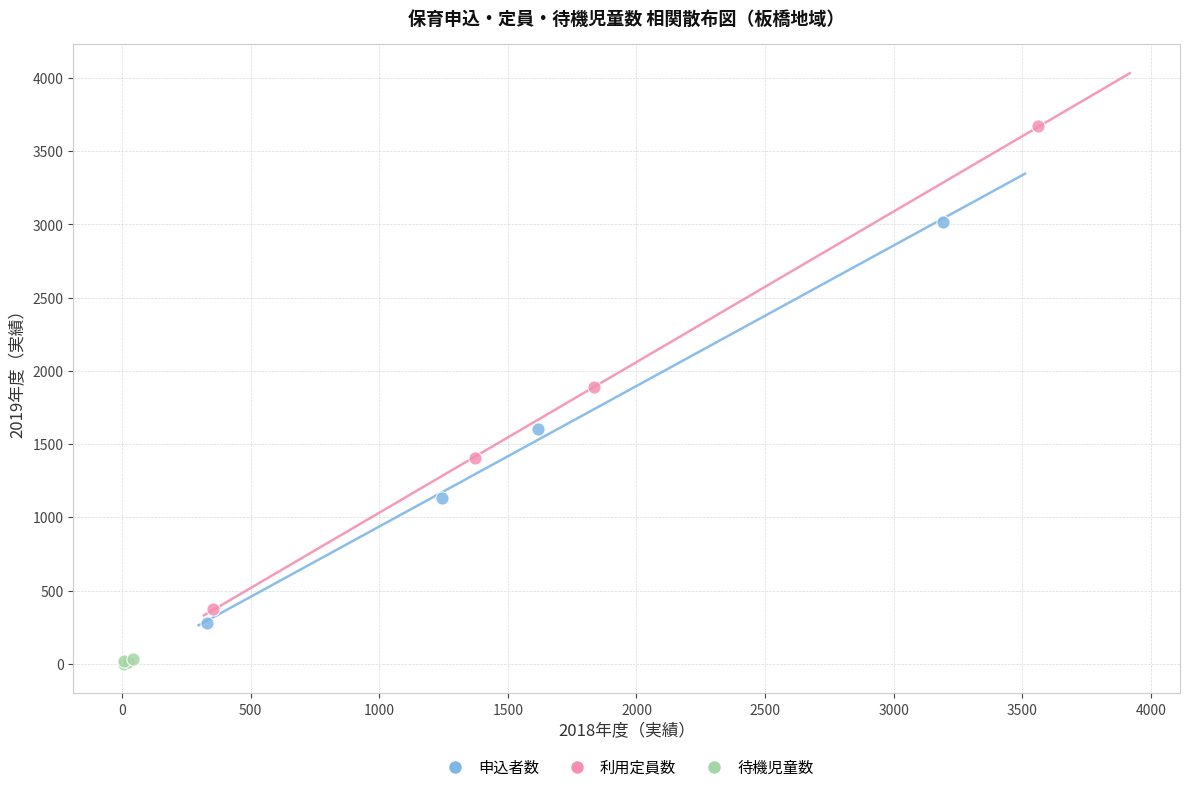

Which series has the widest spread of Y values?

利用定員数